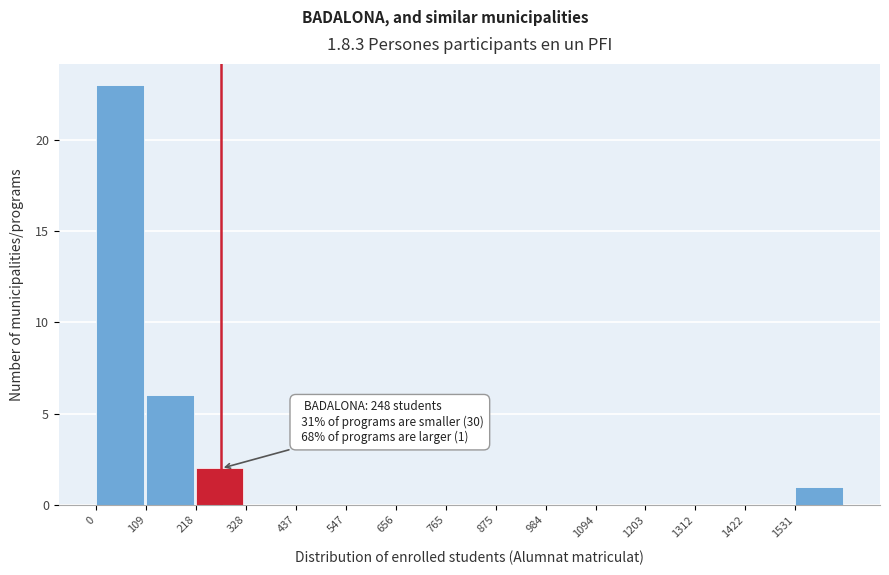

Over which range of the x-axis is the bar tallest?

0 to 100